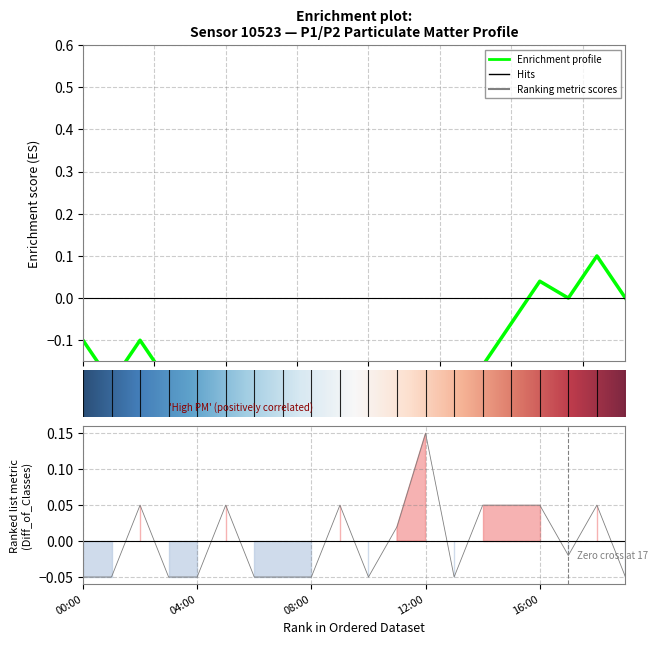

What is the difference between the maximum and second lowest values?

0.2